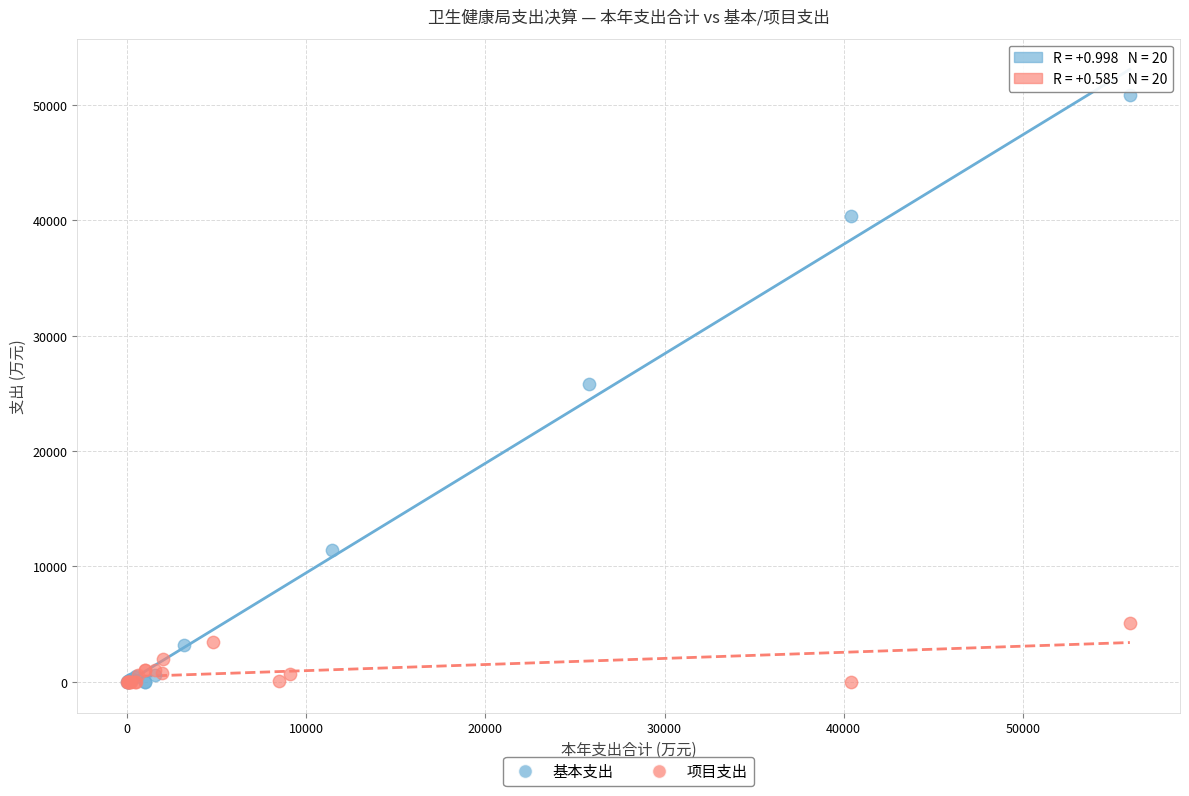

Which series reaches the maximum Y coordinate?

基本支出